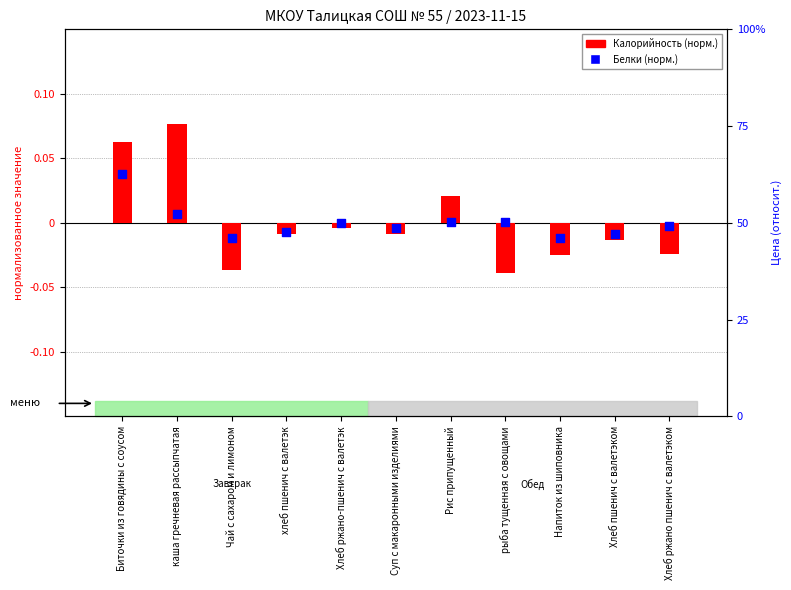

Is the value of Калорийность (norm) at Суп с макаронными изделиями greater than the value of Белки (norm) at Напиток из шиповника?

Yes